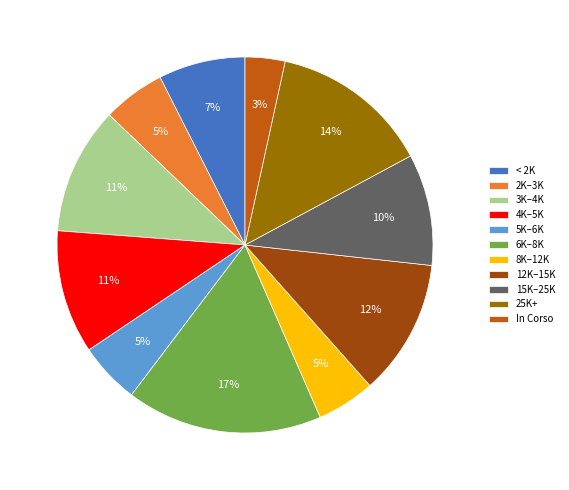

Is the sum of 4K–5K and < 2K greater than half?

No